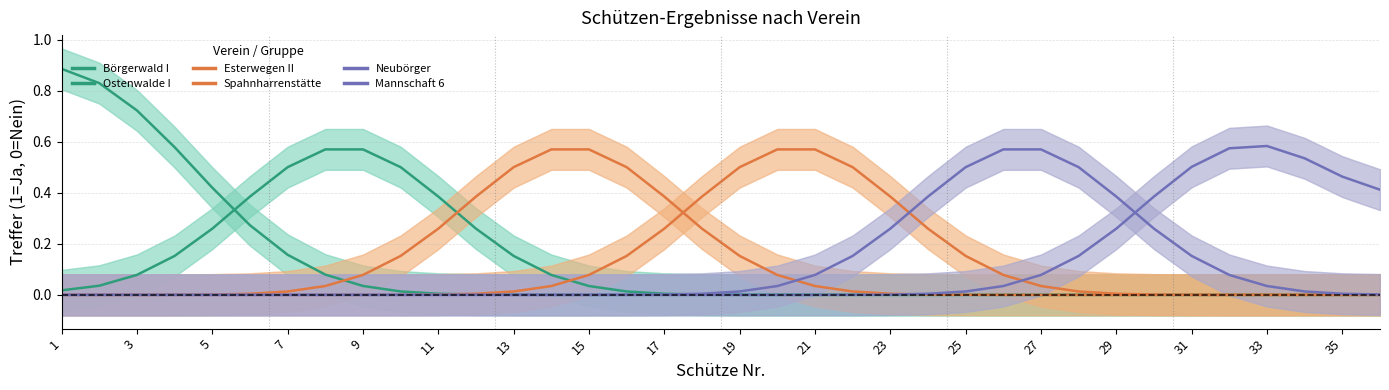

What is the total value across all series at 17?

0.7